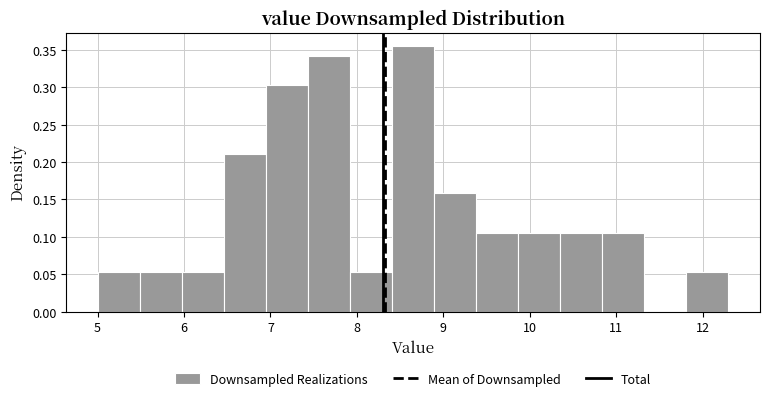

Reading left to right, list every bar in this chart as the range it spans on the x-axis followed by its height. Neither the bar edges nor the heights are printed on the chart, so give them approximately, as read against the axes.

5.0 to 5.5: 0.055
5.5 to 6.0: 0.055
6.0 to 6.5: 0.055
6.5 to 6.9: 0.210
6.9 to 7.4: 0.305
7.4 to 7.9: 0.340
7.9 to 8.4: 0.055
8.4 to 8.9: 0.355
8.9 to 9.4: 0.160
9.4 to 9.9: 0.105
9.9 to 10.4: 0.105
10.4 to 10.8: 0.105
10.8 to 11.3: 0.105
11.3 to 11.8: 0
11.8 to 12.3: 0.055